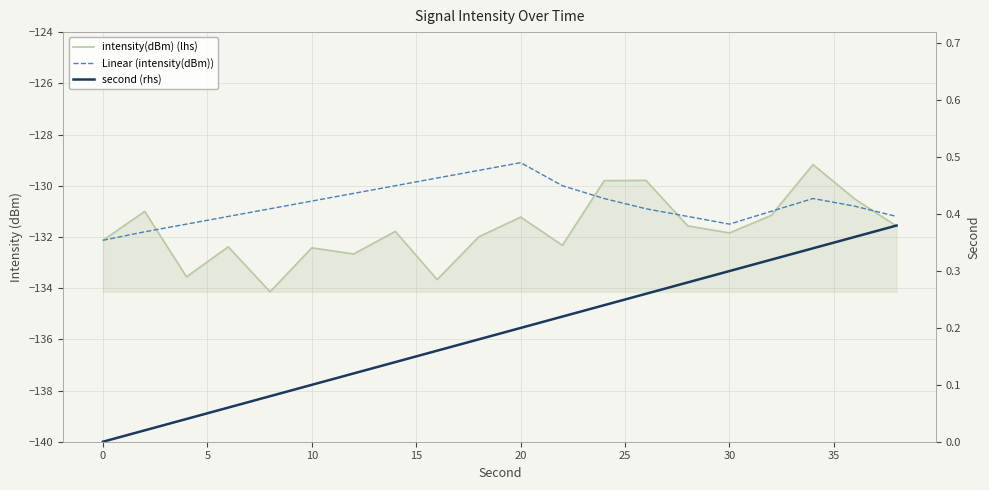

How many values in second (rhs) are above zero?

19